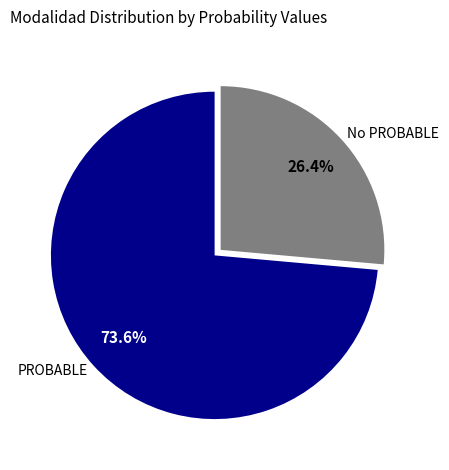

What is the largest slice in the pie chart?

PROBABLE